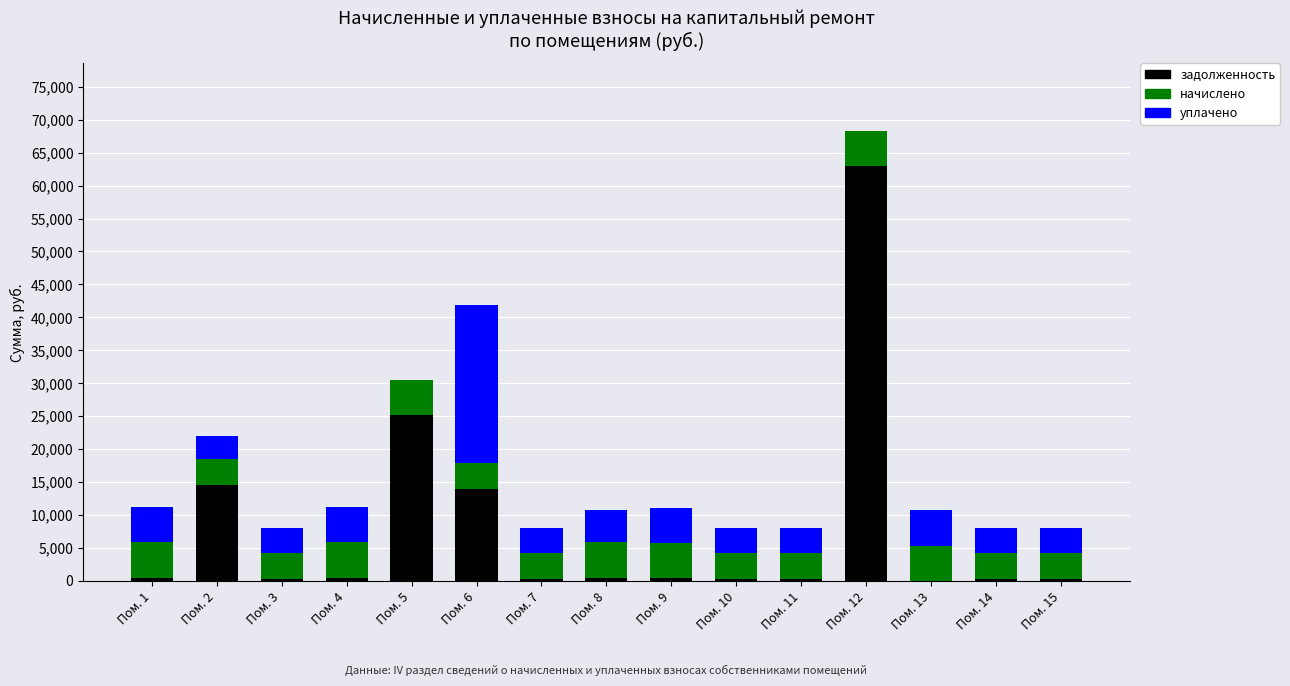

Count the number of categories in the chart.

15